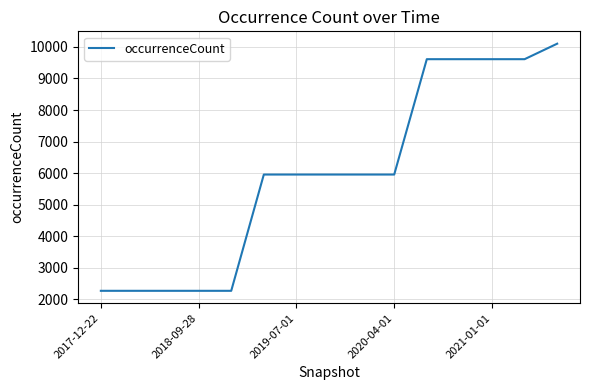

What is the difference between the maximum and minimum values?

7830